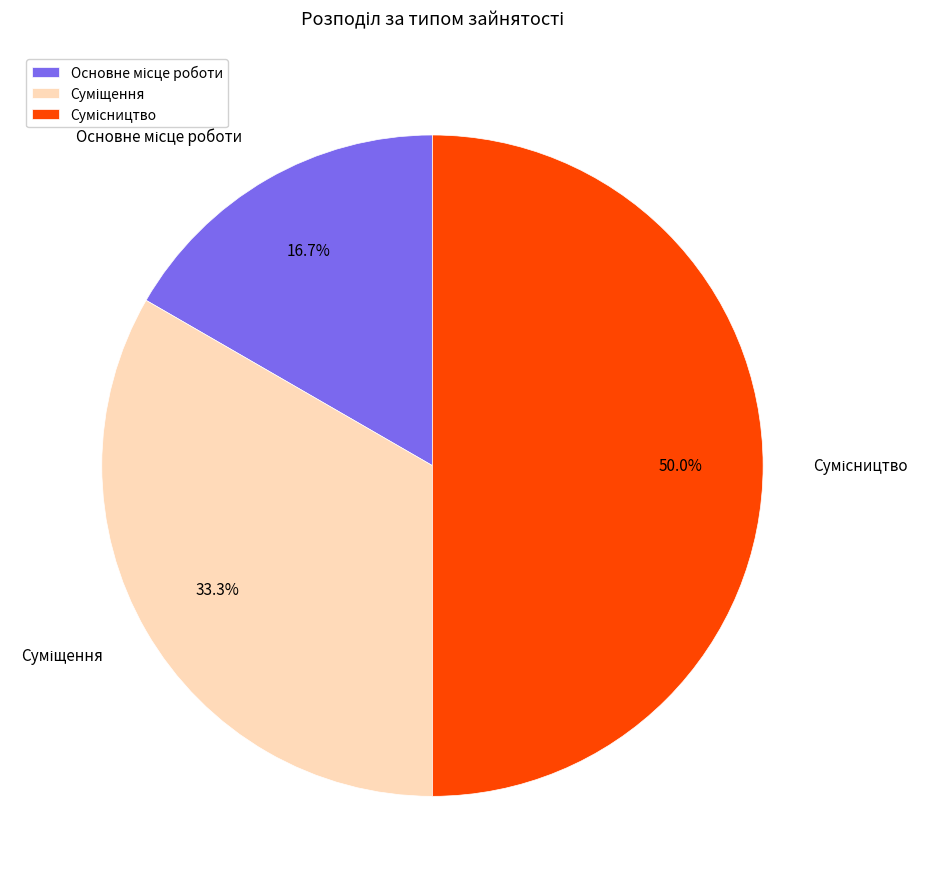

To the nearest percent, what is the difference between the largest and smallest slice percentages?

33%